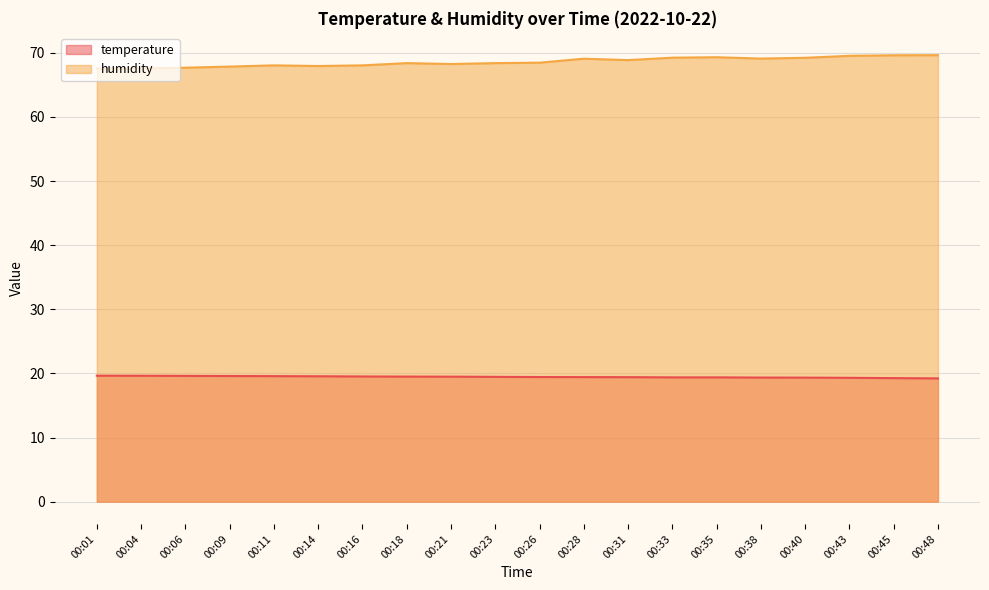

What is the greatest value displayed?

69.6